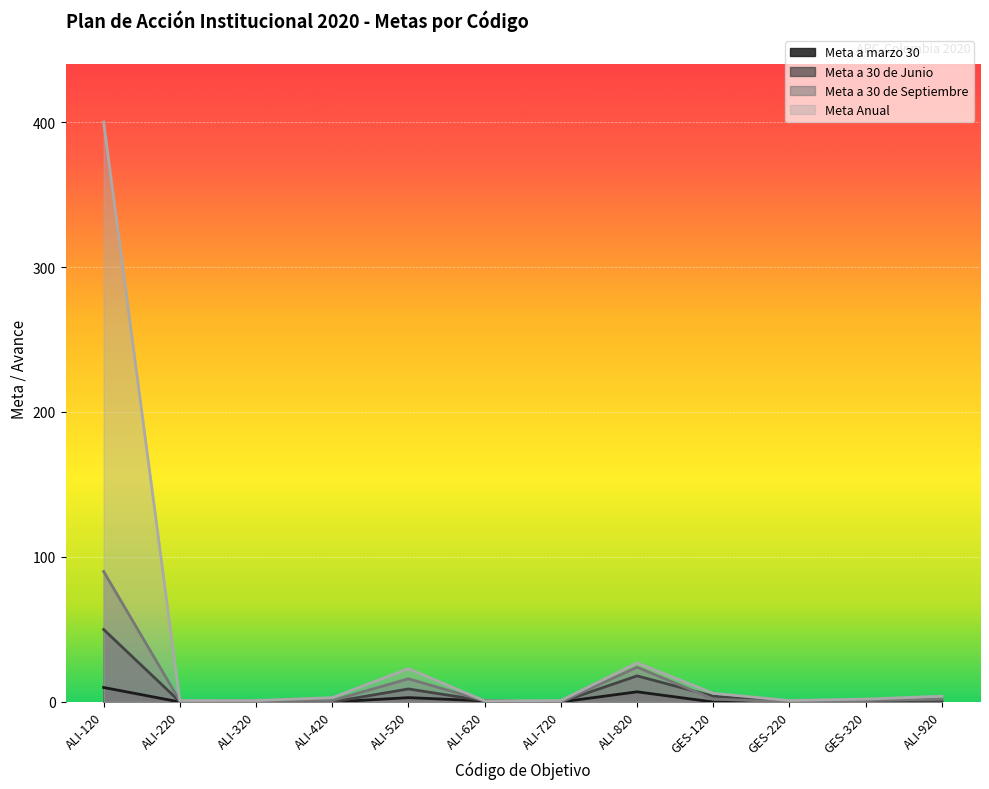

What is the sum of the Meta a 30 de Junio values at ALI-120 and ALI-820?

68.0